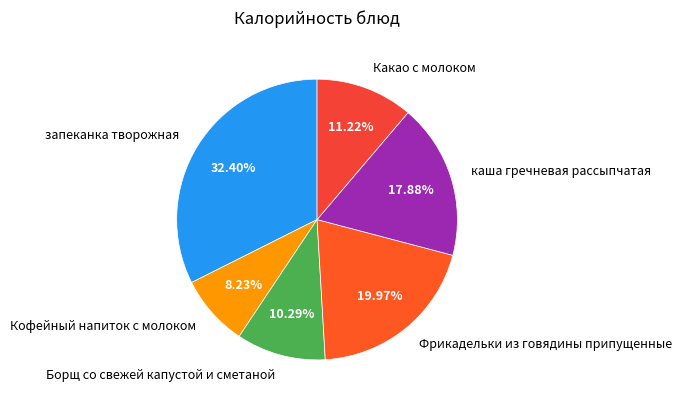

Is the sum of Фрикадельки из говядины припущенные and Кофейный напиток с молоком greater than half?

No